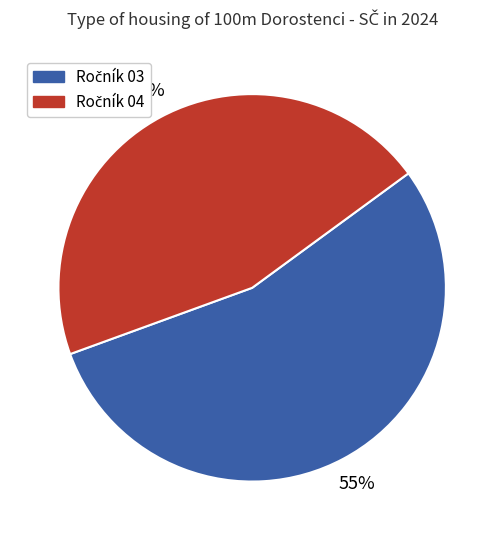

Is there any slice that represents more than half of the pie?

Yes